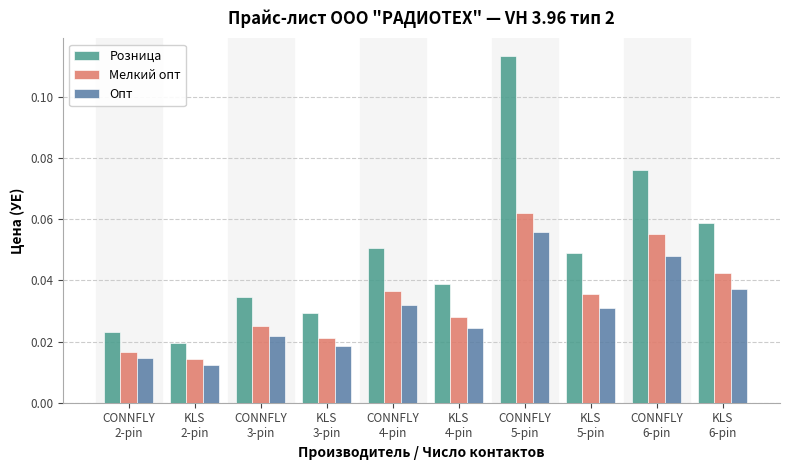

Rank the series by their maximum value, from highest to lowest.

Розница, Мелкий опт, Опт